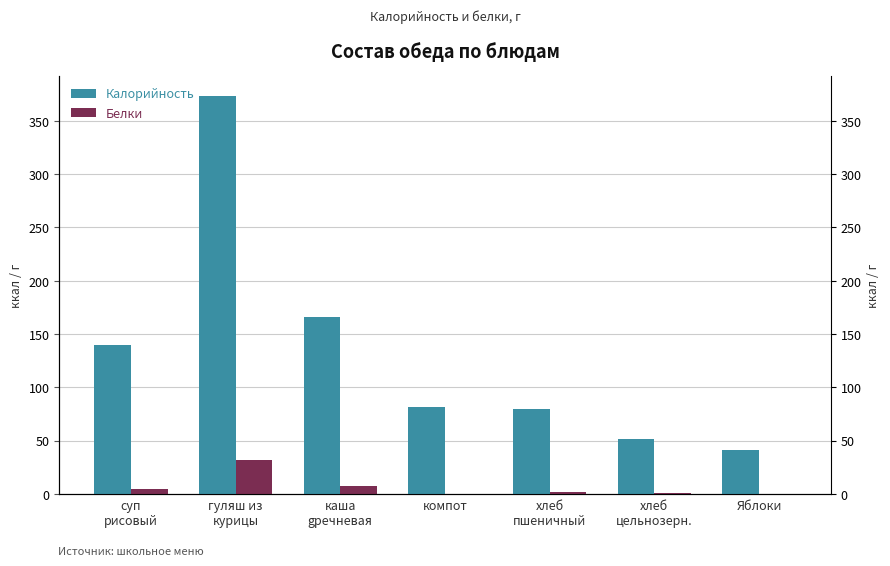

Count the number of categories in the chart.

7